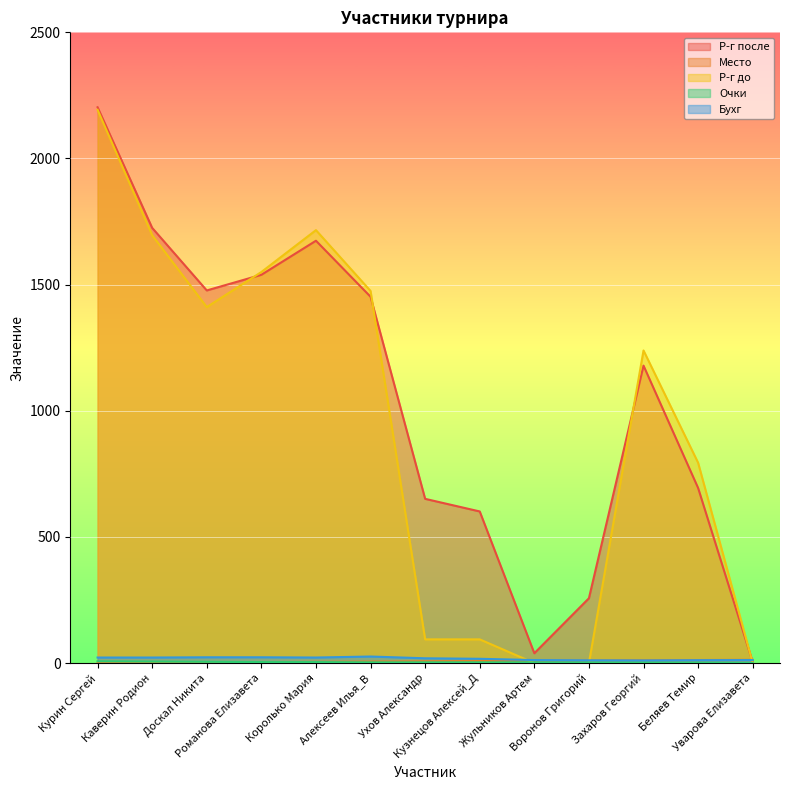

Where is Р-г после nearest to the value 1103?

Захаров Георгий